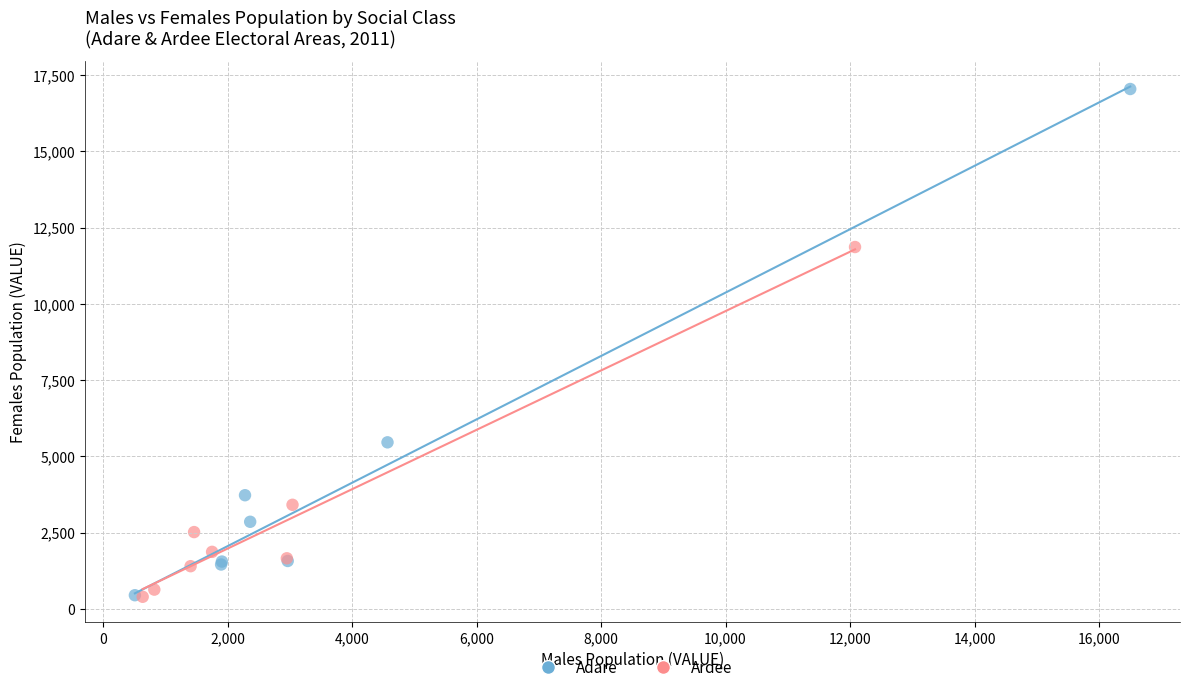

Which series has the widest spread of Y values?

Adare